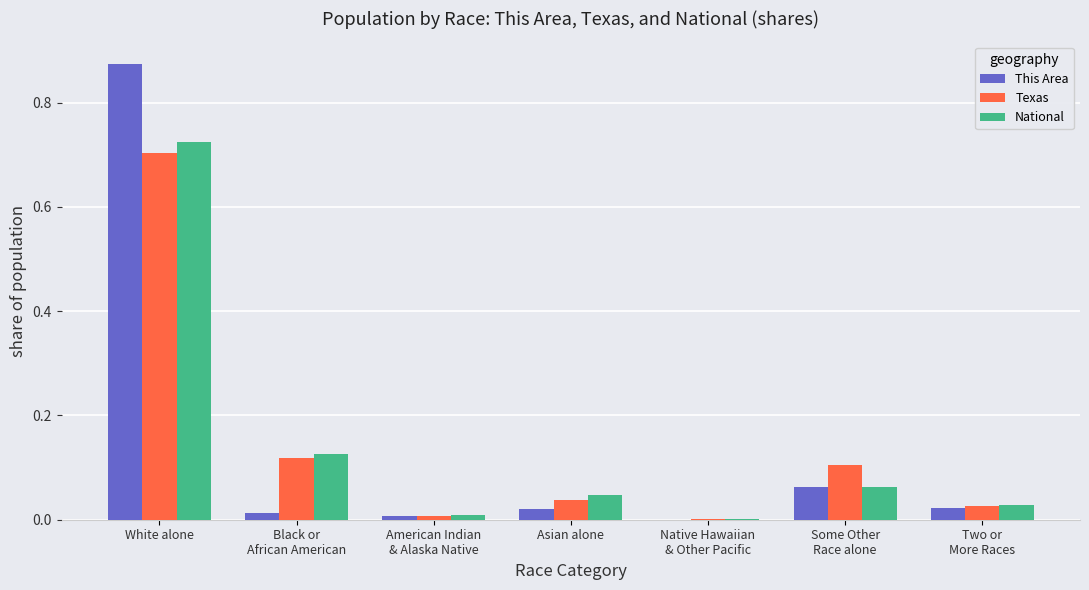

At which label does National reach its peak?

White alone